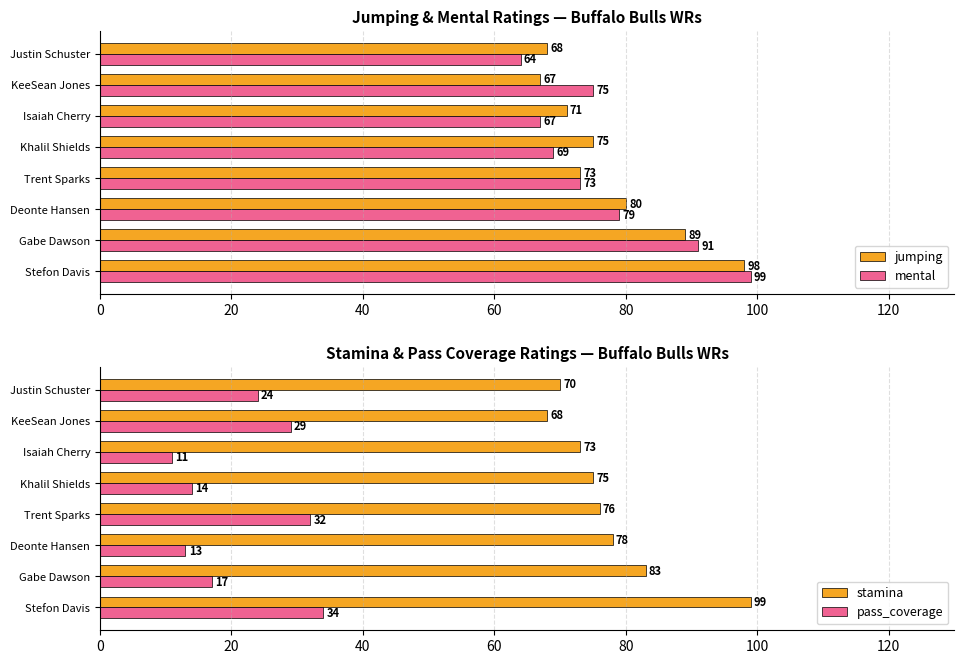

True or false: stamina has a value of 96 at Isaiah Cherry.

False